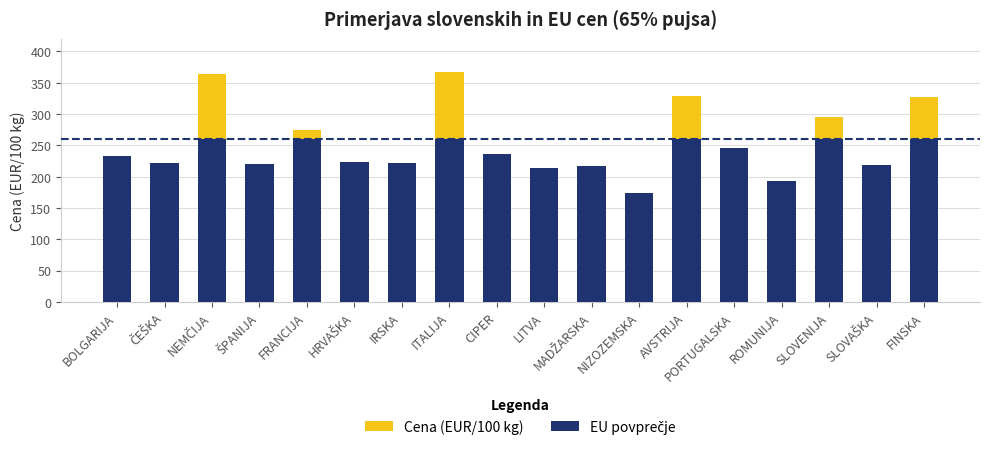

Which category has the lowest value across all series?

NIZOZEMSKA